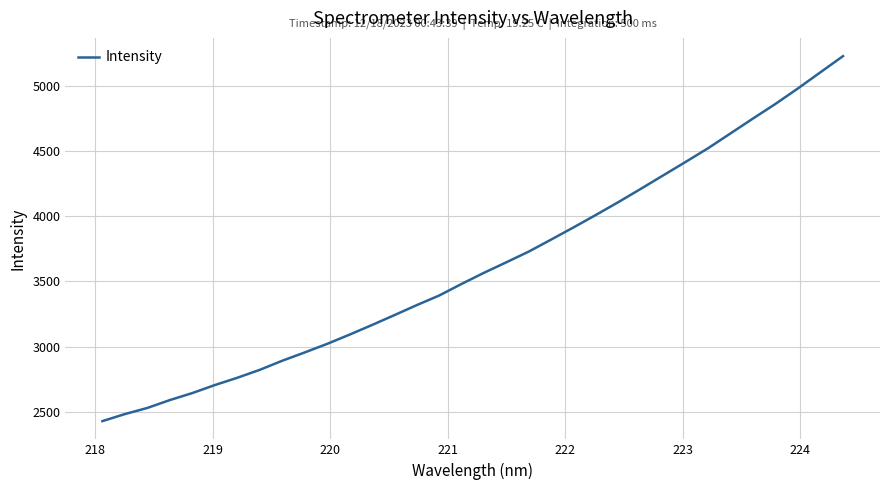

True or false: the data has more than 1 interior local peaks.

False